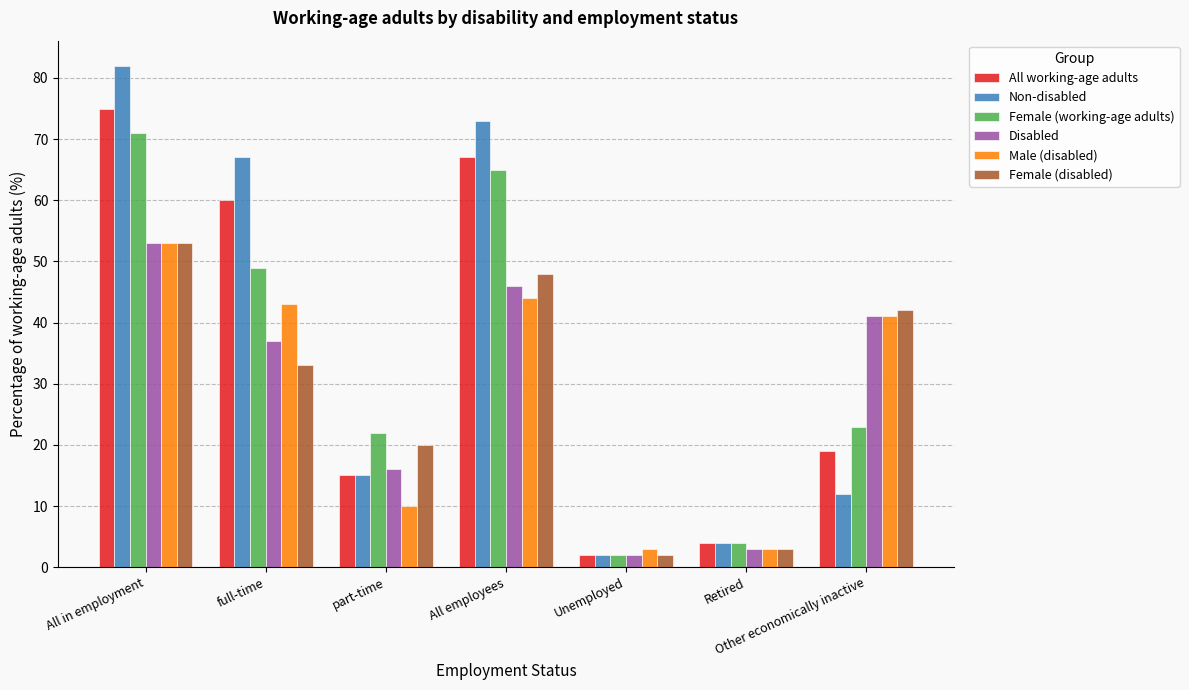

The Non-disabled series shows 82 at All in employment. True or false?

True